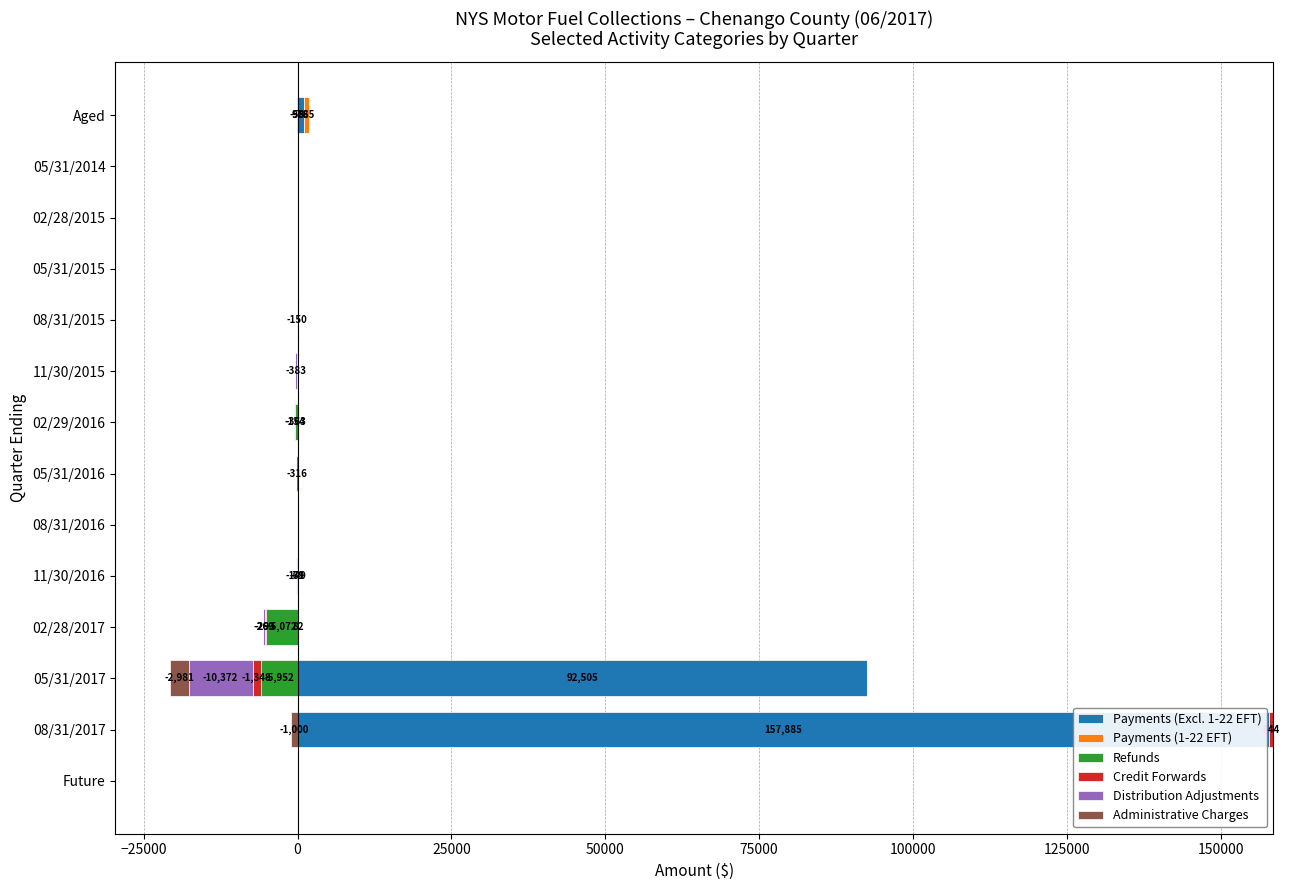

How many bars are there in each group?

6